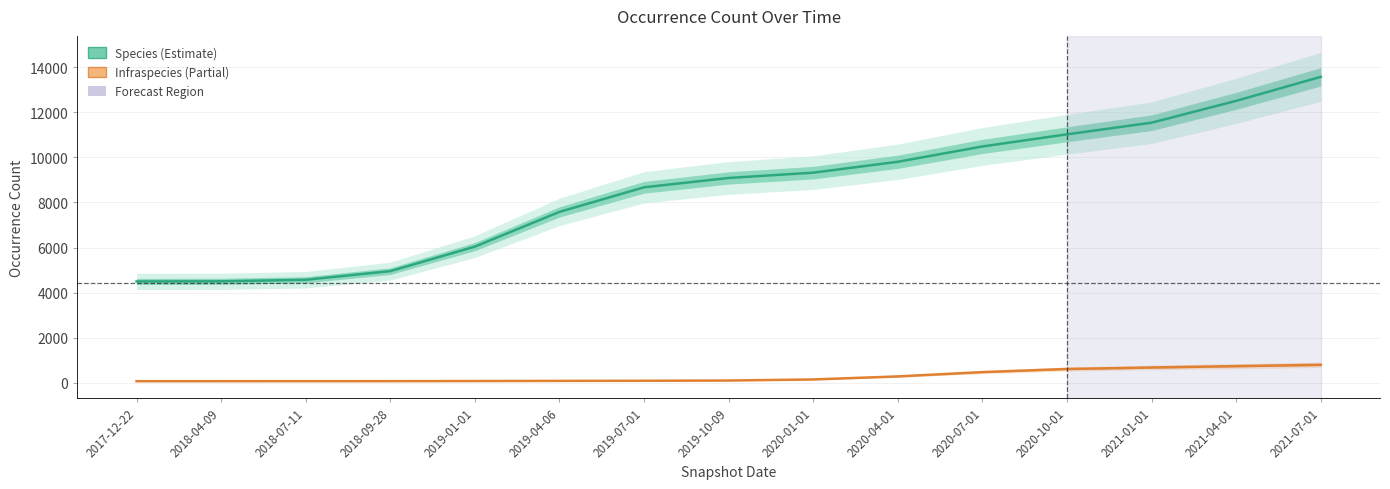

At which category does the chart reach its peak across all series?

2021-07-01